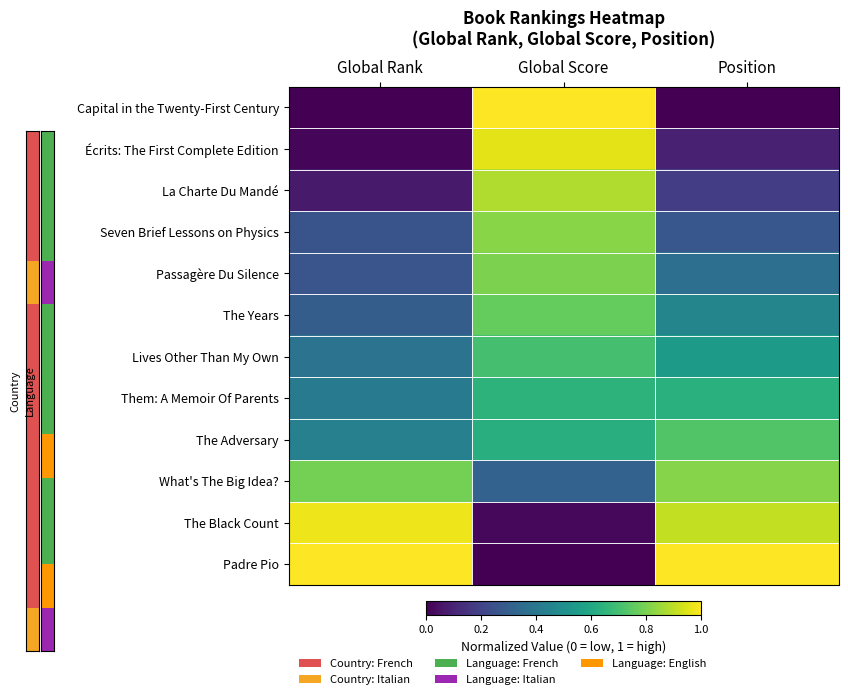

Which series has the largest total across all categories?

Padre Pio